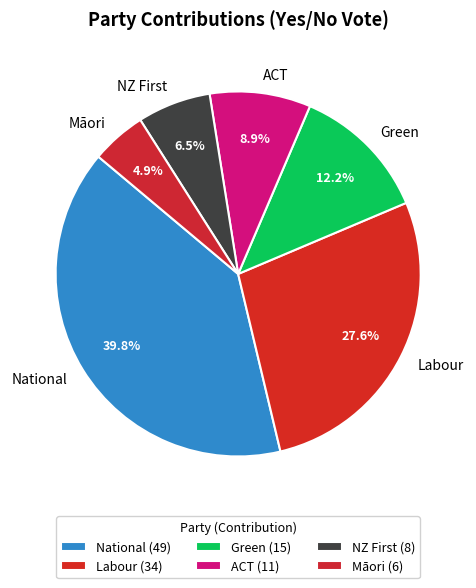

What percentage is the Labour slice, to the nearest percent?

28%